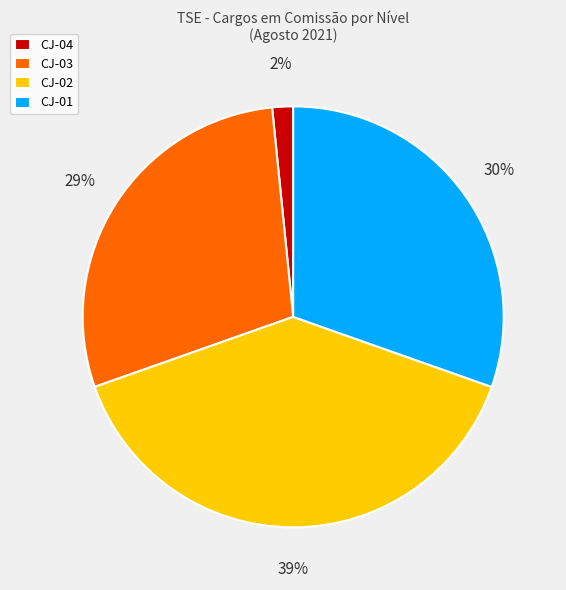

Which has a higher value, CJ-01 or CJ-03?

CJ-01